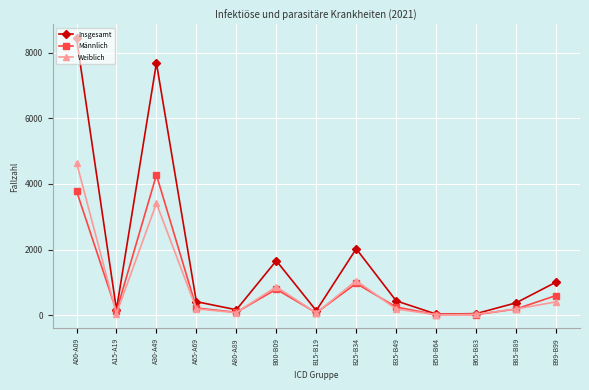

What is the minimum value shown in the chart?

17